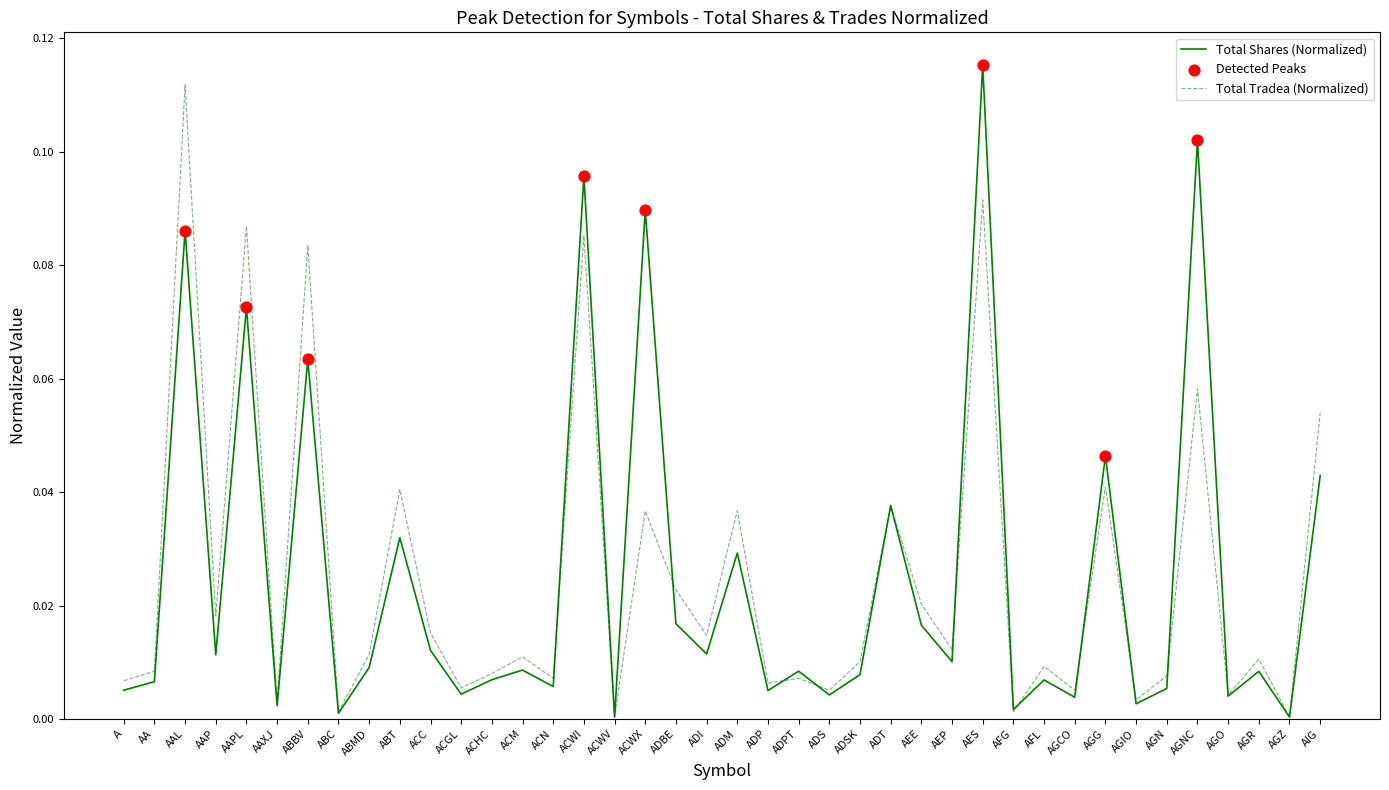

At which category is the sum across all series the highest?

AES